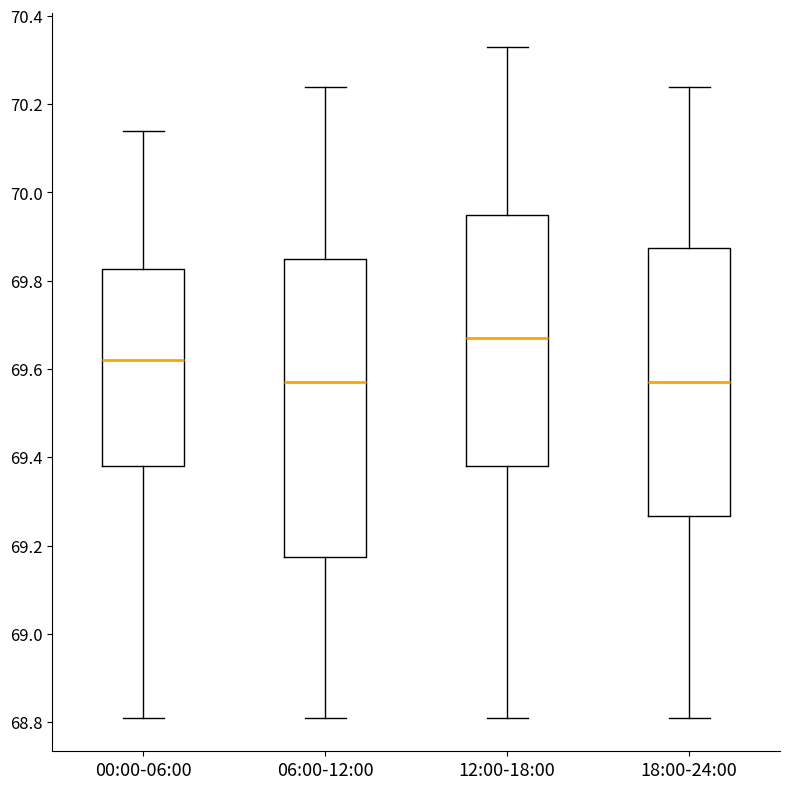

Comparing the boxes themselves (not the whiskers), which one is the tallest?

06:00-12:00